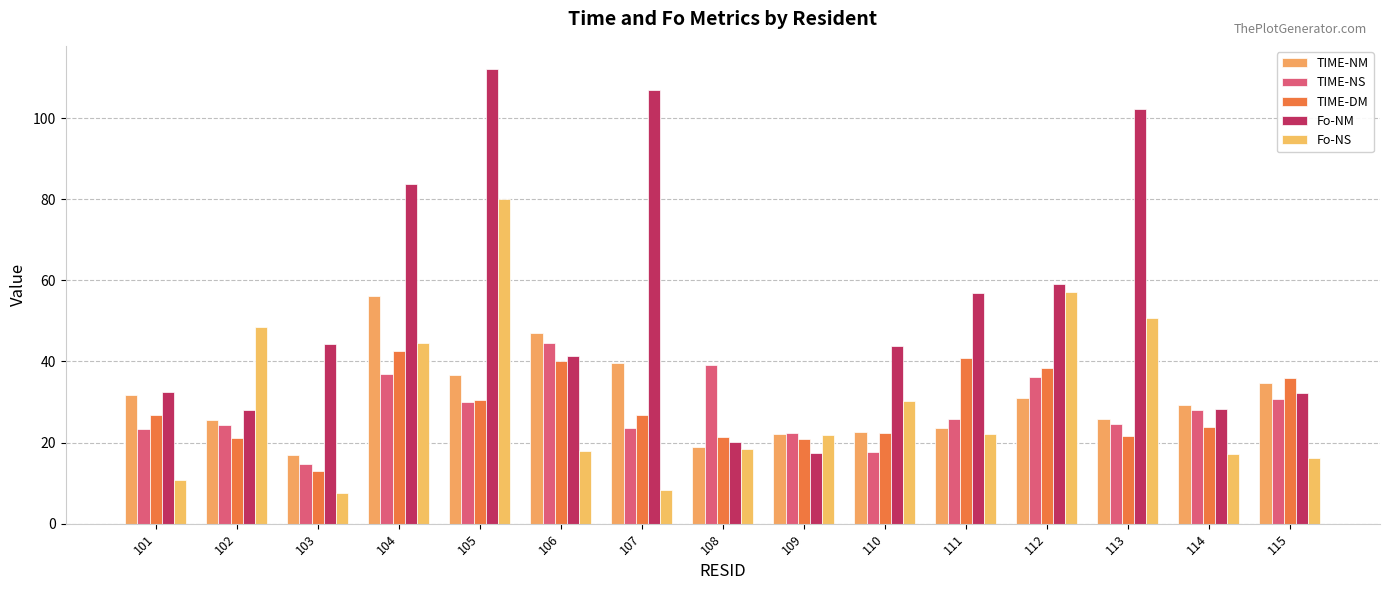

What is the spread (max minus min) of values at 115?

19.7